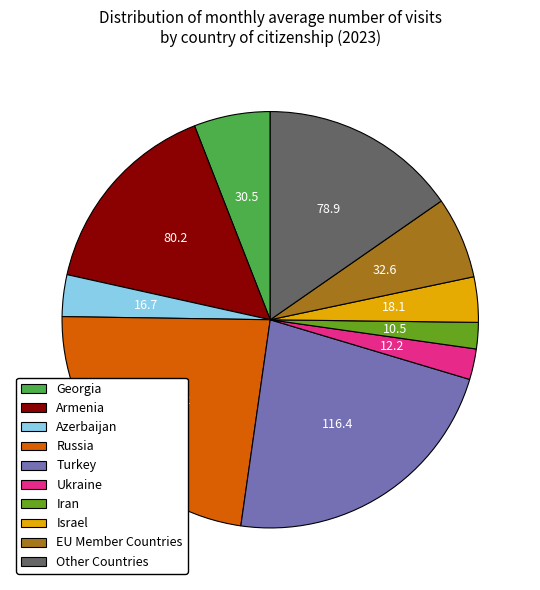

Between EU Member Countries and Azerbaijan, which is larger?

EU Member Countries